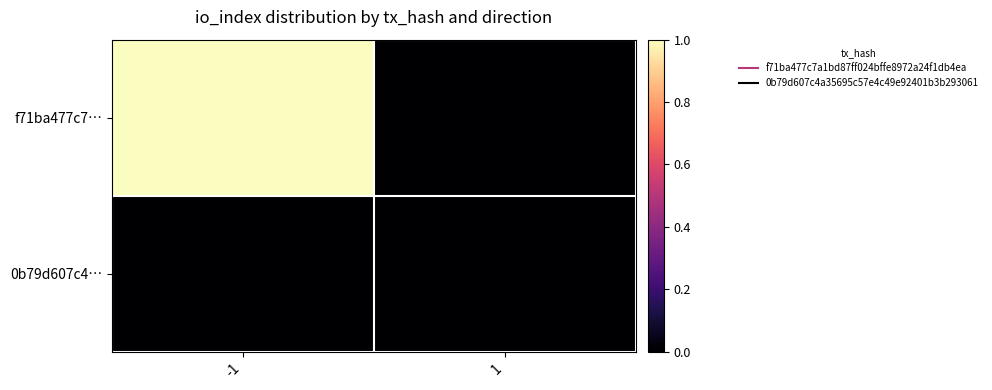

Count the number of categories in the chart.

2